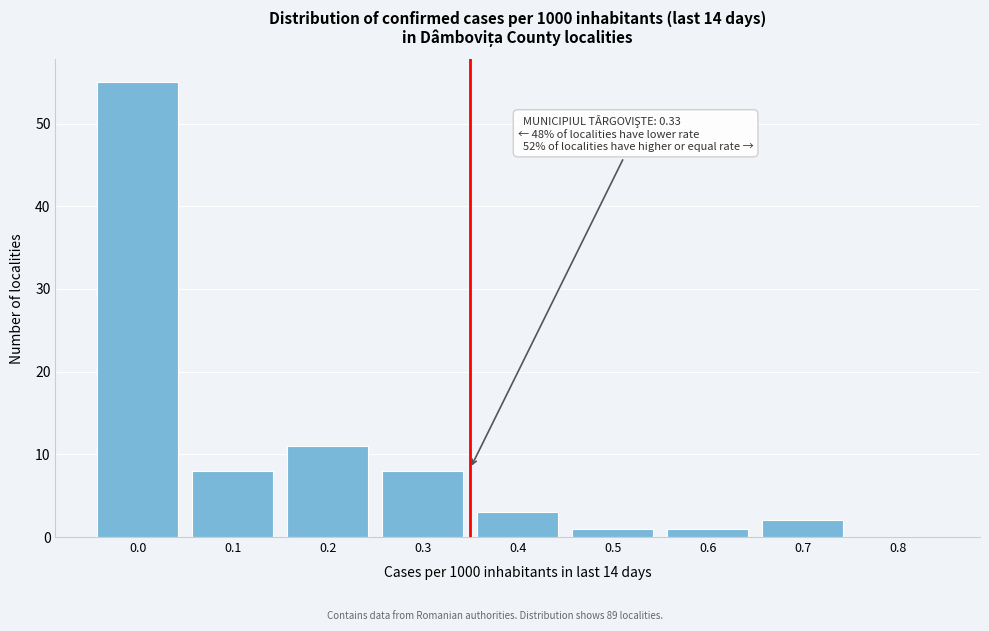

Reading left to right, list all the values displayed in this chart.

0.0=55	0.1=8	0.2=11	0.3=8	0.4=3	0.5=1	0.6=1	0.7=2	0.8=0